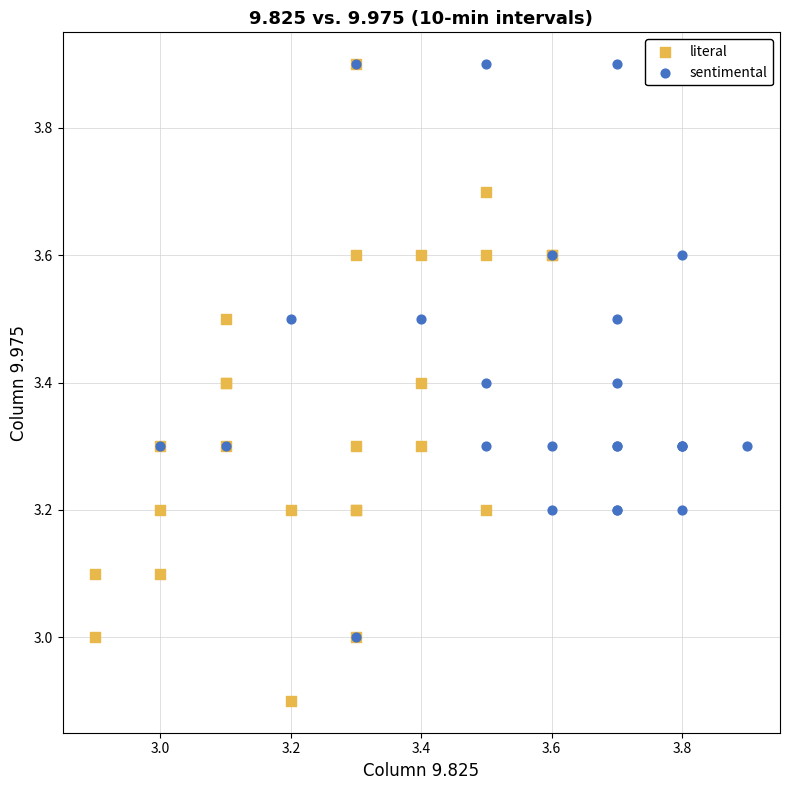

Which series has the largest Y range (max minus min)?

literal